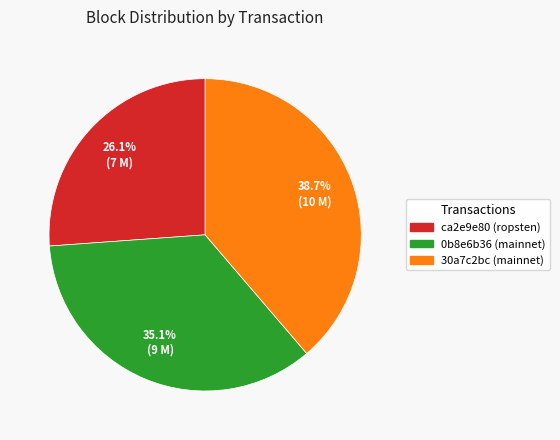

Does 0b8e6b36 (mainnet) represent more than half of the total?

No